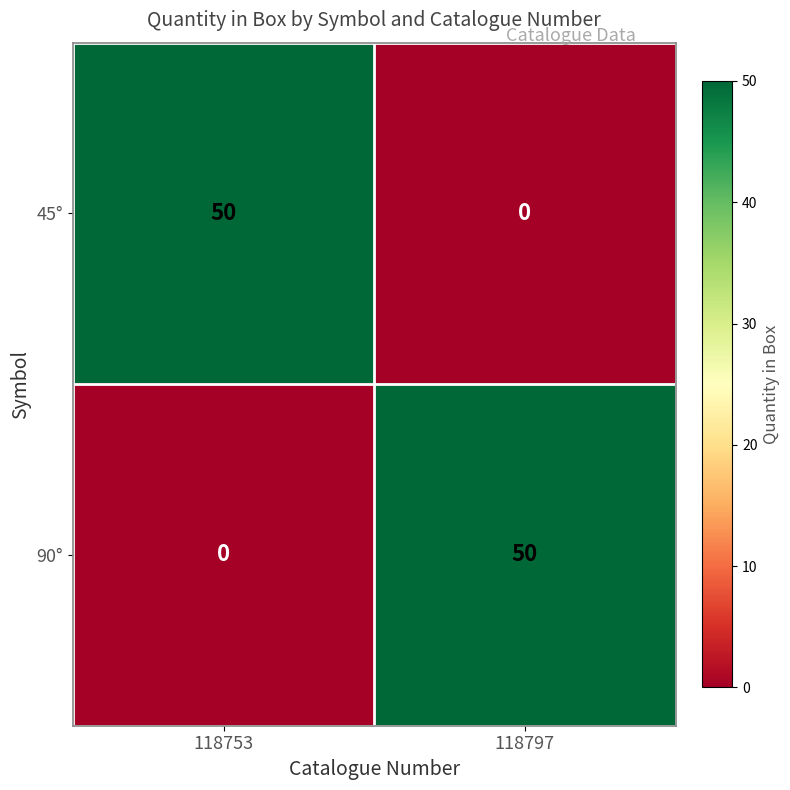

What is the difference between the highest and lowest values at 118753?

50